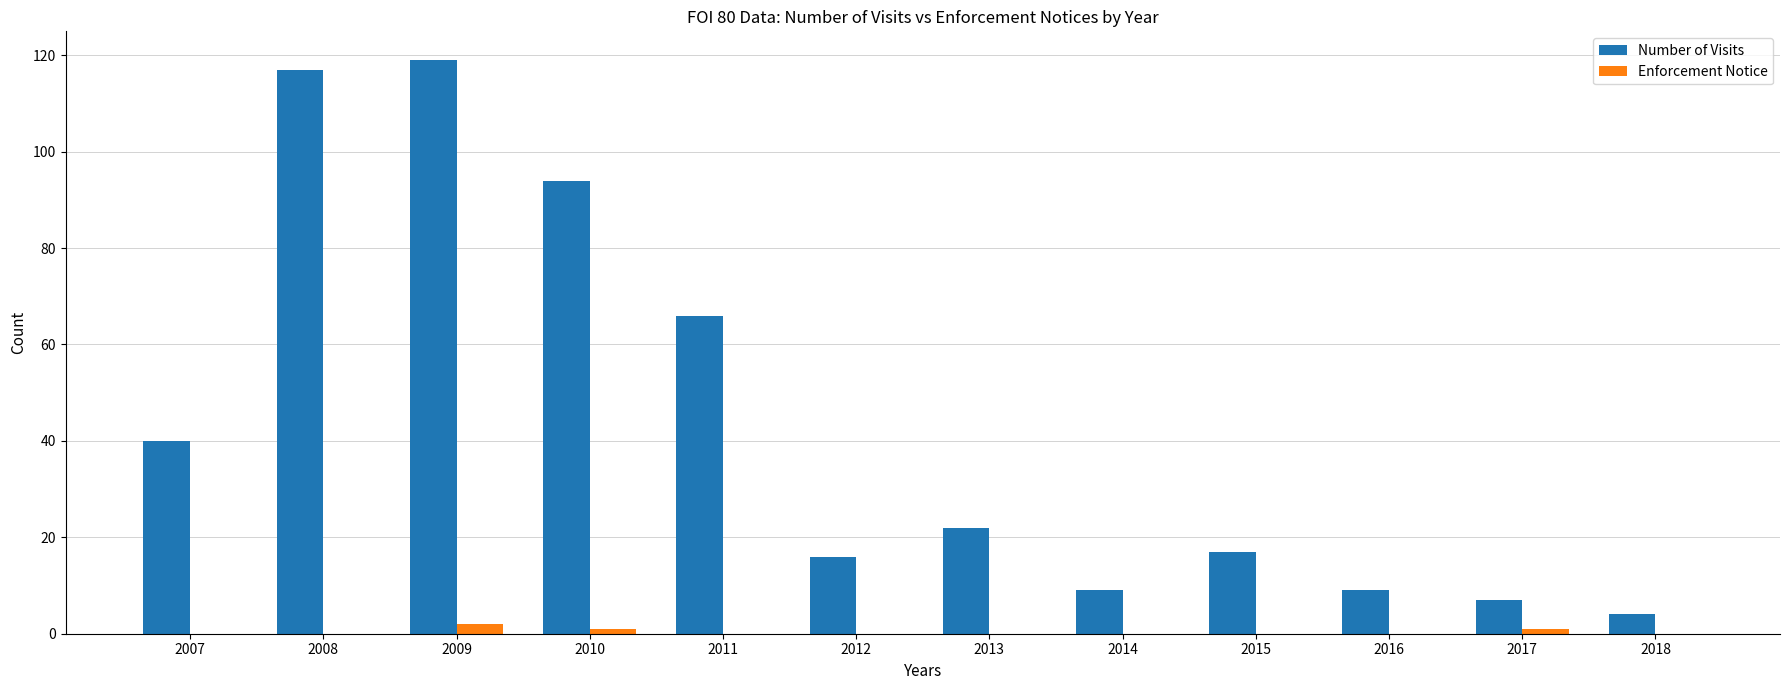

Between 2009 and 2014, which series saw the biggest shift?

Number of Visits